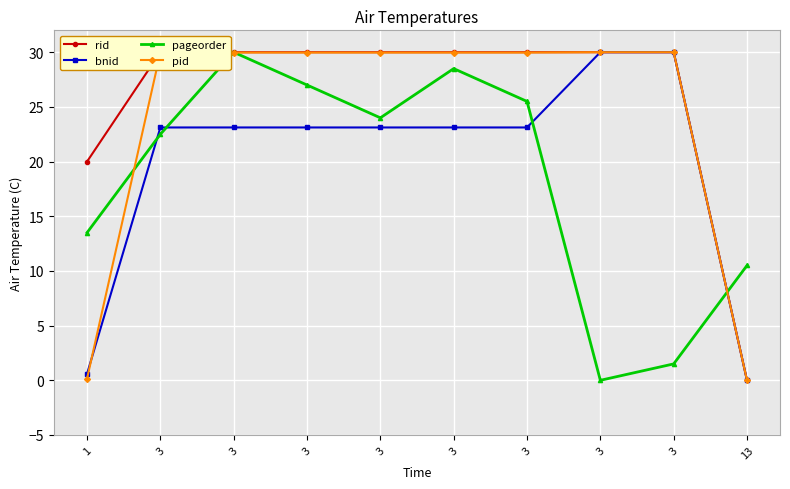

The pageorder series shows 4.7 at 13. True or false?

False